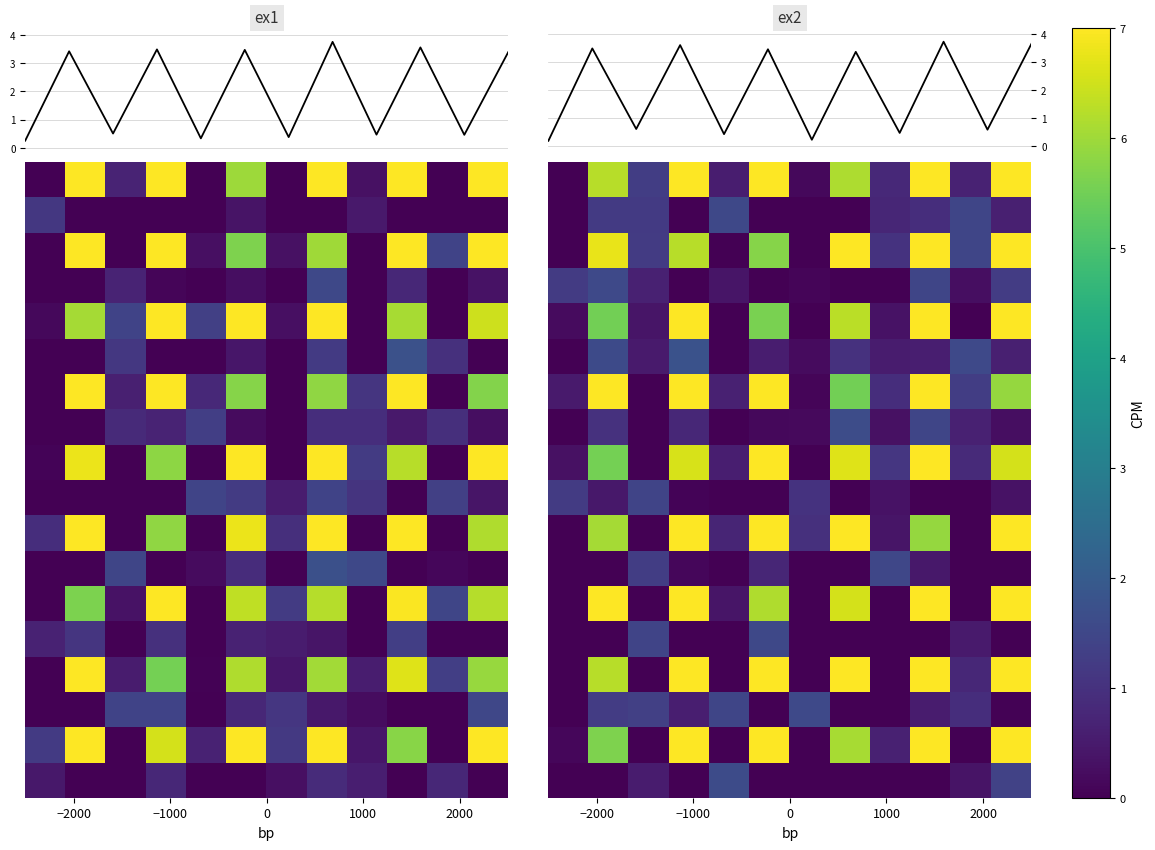

What is the greatest value displayed?

7.0